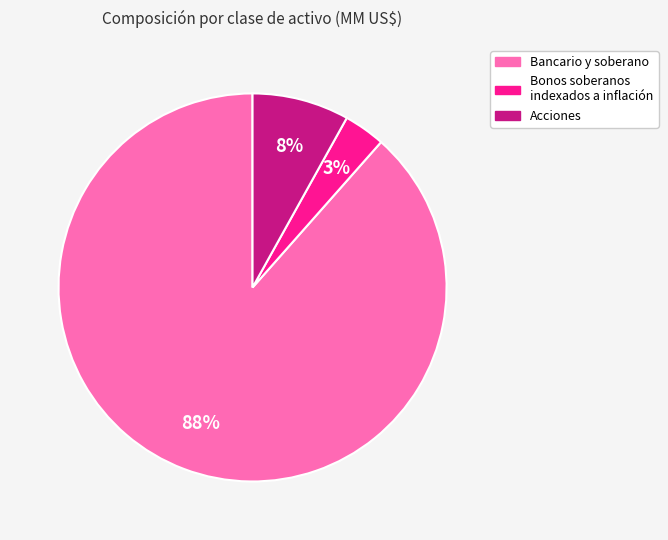

How many slices are in this pie chart?

3